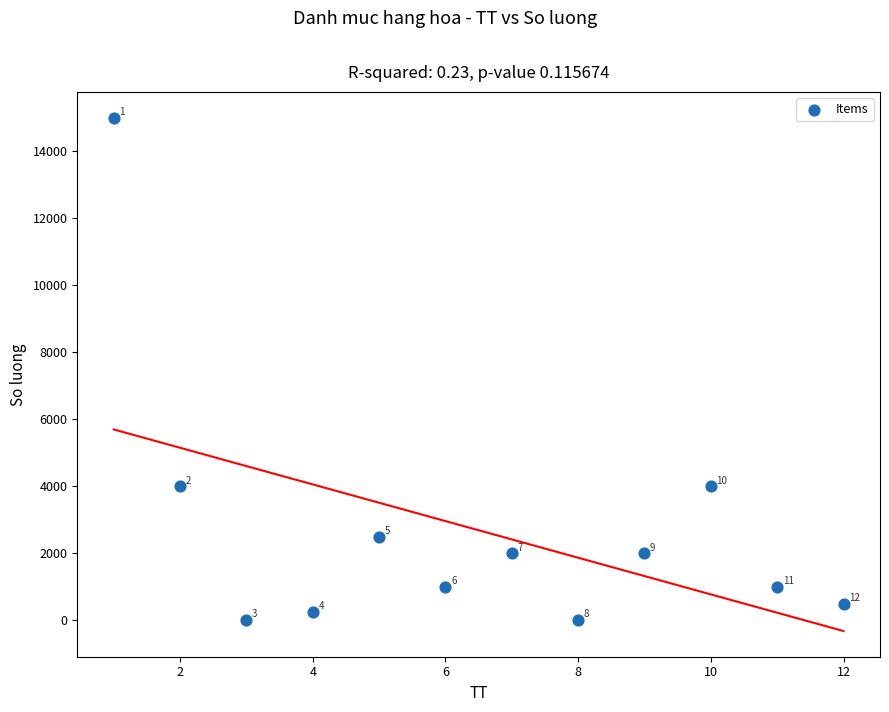

What is the average X value?

6